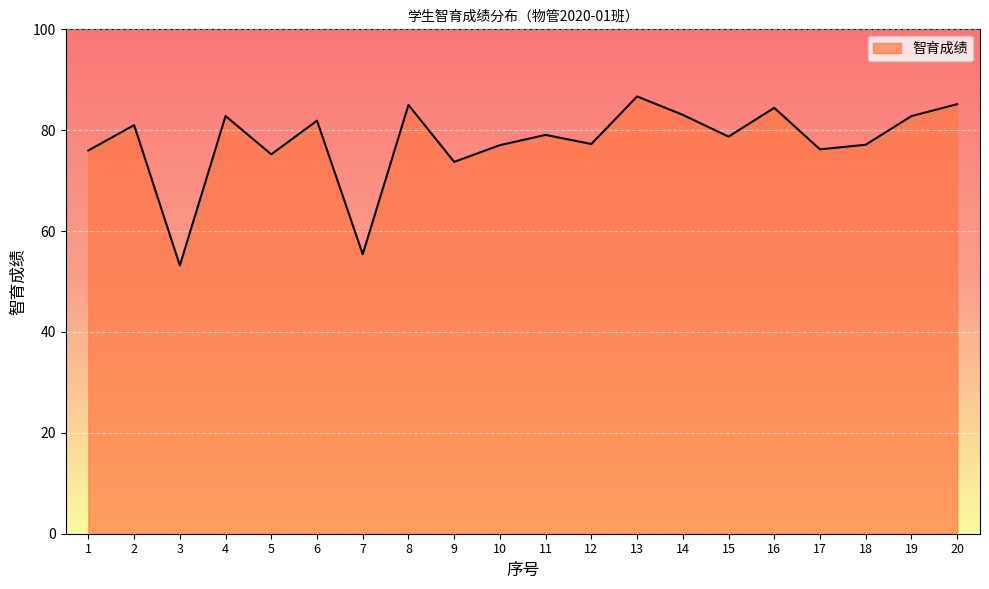

What is the difference between the values at 10 and 13?

9.7